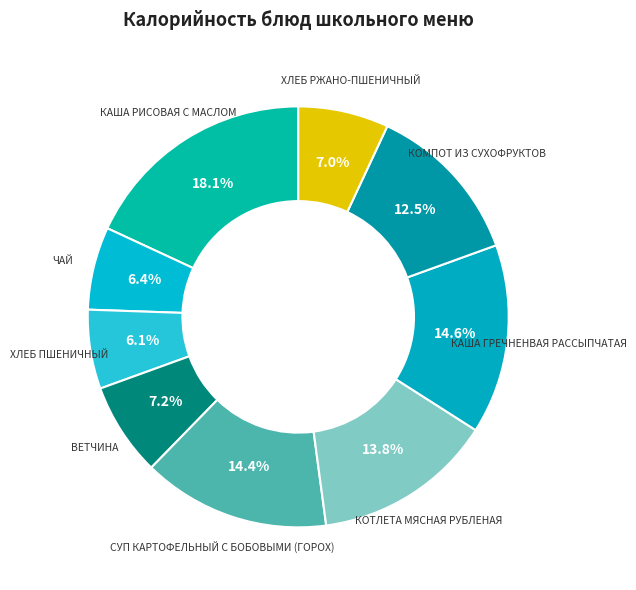

Does ХЛЕБ ПШЕНИЧНЫЙ represent more than half of the total?

No